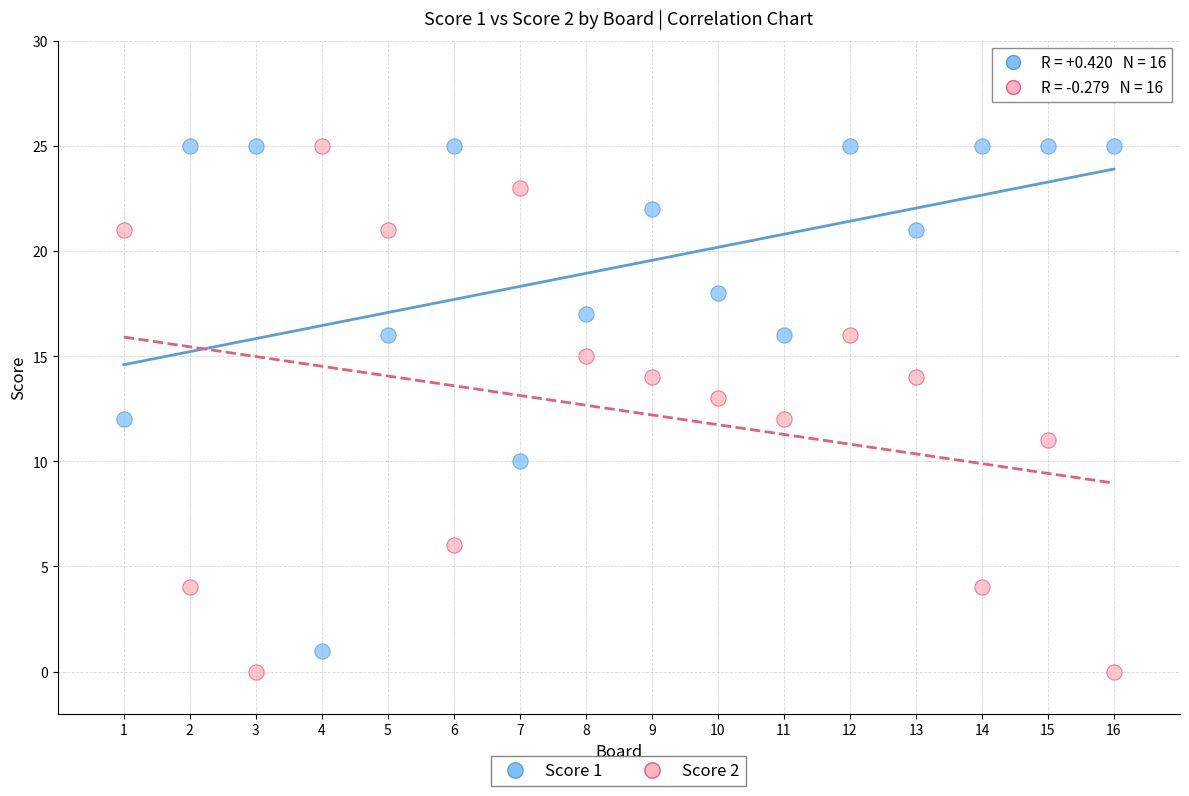

Across all data points, what is the range of Y values (max minus min)?

25